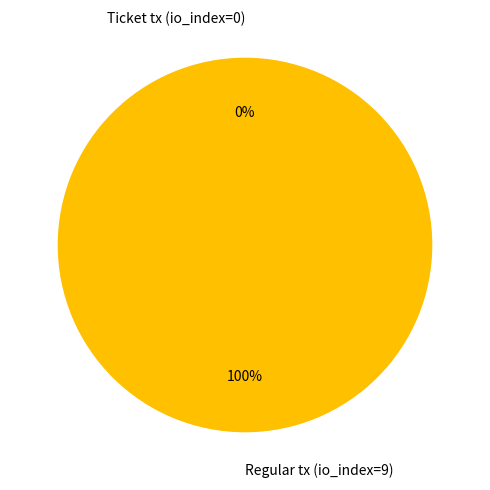

Rank the categories by value from lowest to highest.

Ticket tx (io_index=0), Regular tx (io_index=9)